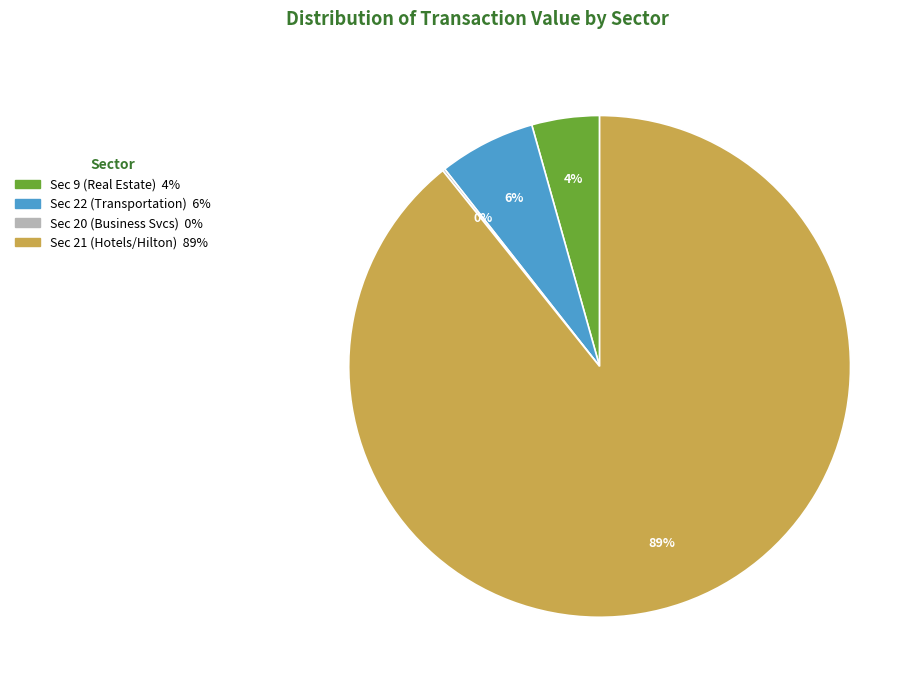

To the nearest percent, what is the average slice percentage?

25%